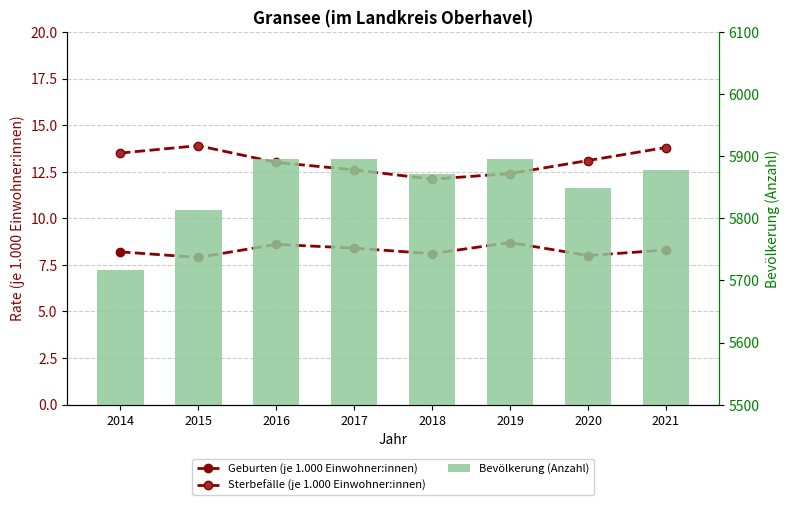

What is the spread (max minus min) of values at 2016?

5886.4